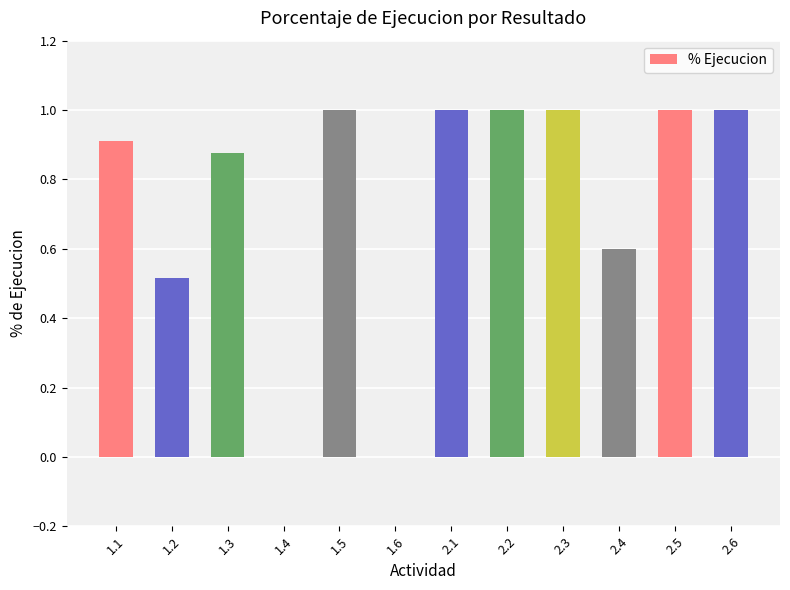

What is the sum of all values?

8.9